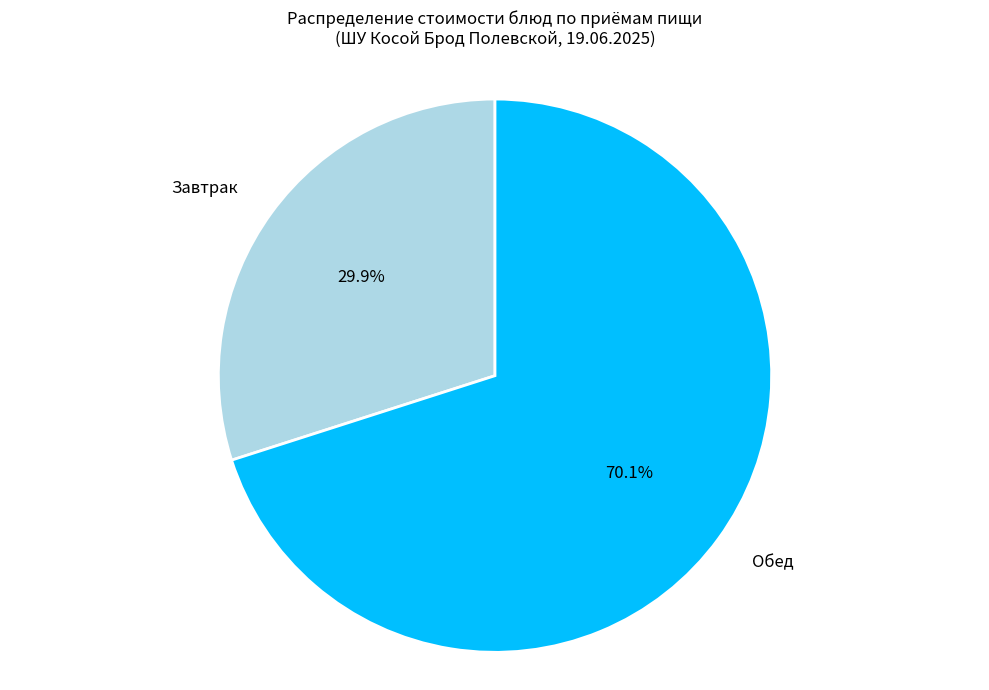

Is there any slice that represents more than half of the pie?

Yes